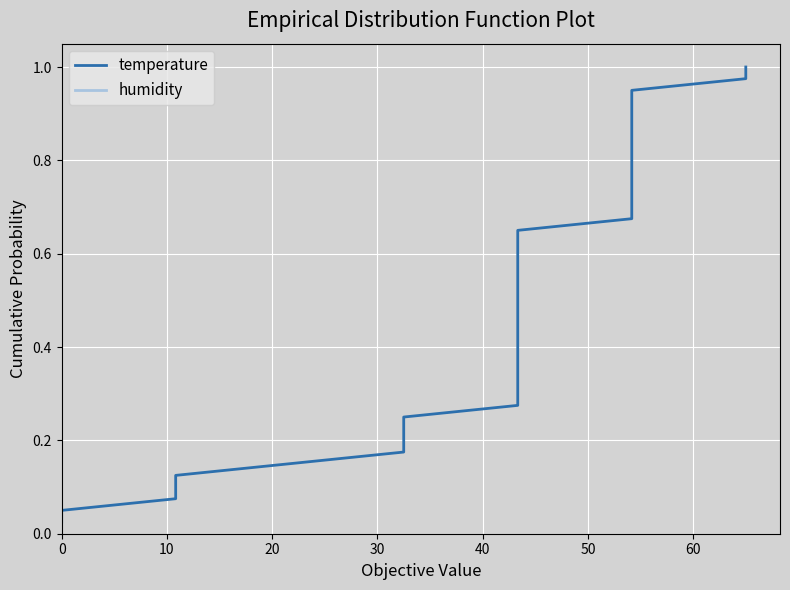

Reading left to right, transcribe all the data shown in this chart.

temperature: 0.0	0.1	0.1	0.1	0.1	0.1	0.2	0.2	0.2	0.2	0.3	0.3	0.3	0.3	0.4	0.4	0.4	0.5	0.5	0.5	0.5	0.6	0.6	0.6	0.6	0.7	0.7	0.7	0.7	0.8	0.8	0.8	0.8	0.8	0.9	0.9	0.9	0.9	1.0	1.0
humidity: 0.0	0.1	0.1	0.1	0.1	0.1	0.2	0.2	0.2	0.2	0.3	0.3	0.3	0.3	0.4	0.4	0.4	0.5	0.5	0.5	0.5	0.6	0.6	0.6	0.6	0.7	0.7	0.7	0.7	0.8	0.8	0.8	0.8	0.8	0.9	0.9	0.9	0.9	1.0	1.0